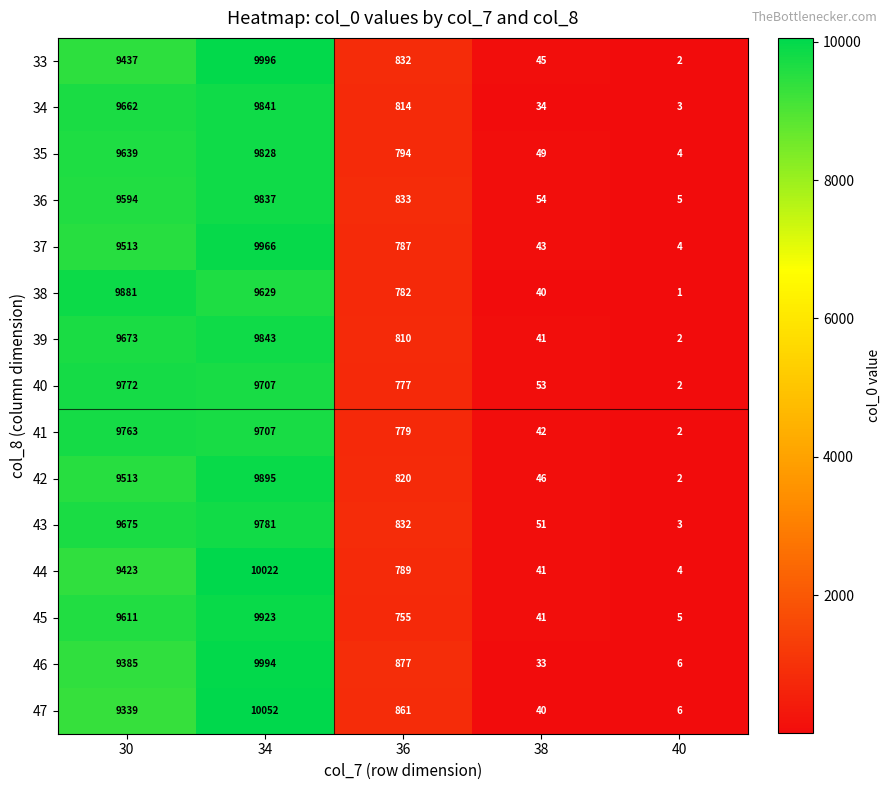

The value of 39 at 36 is 1070. True or false?

False